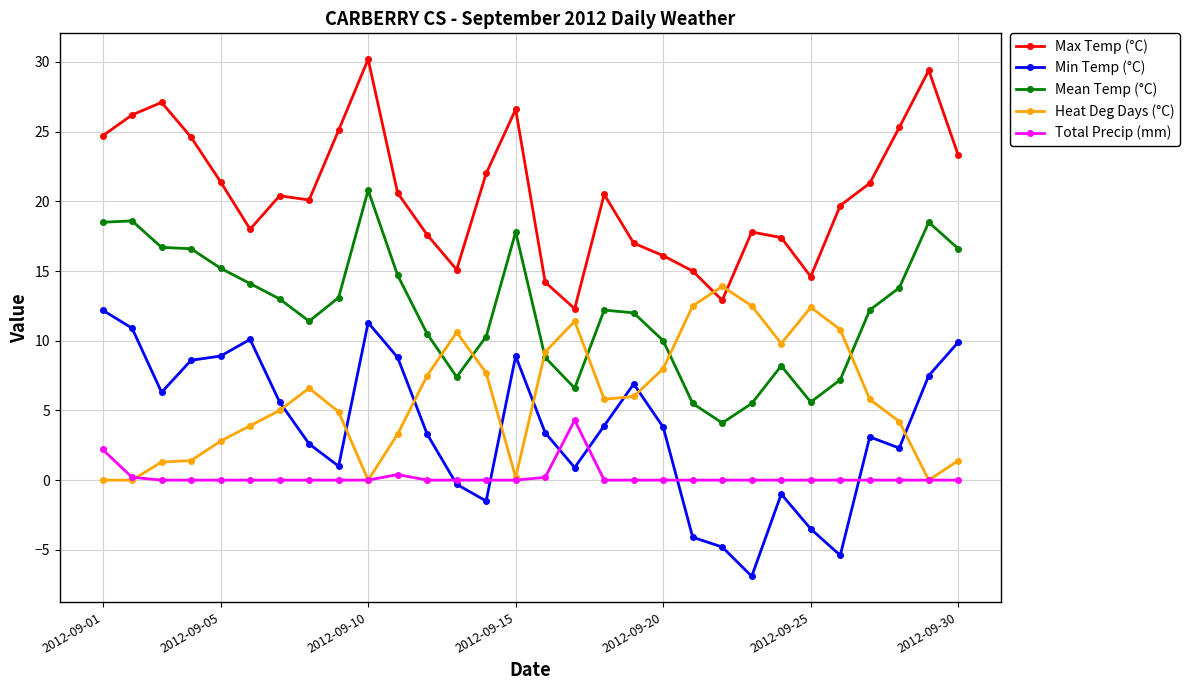

What is the lowest value of the Mean Temp (°C) series?

4.1